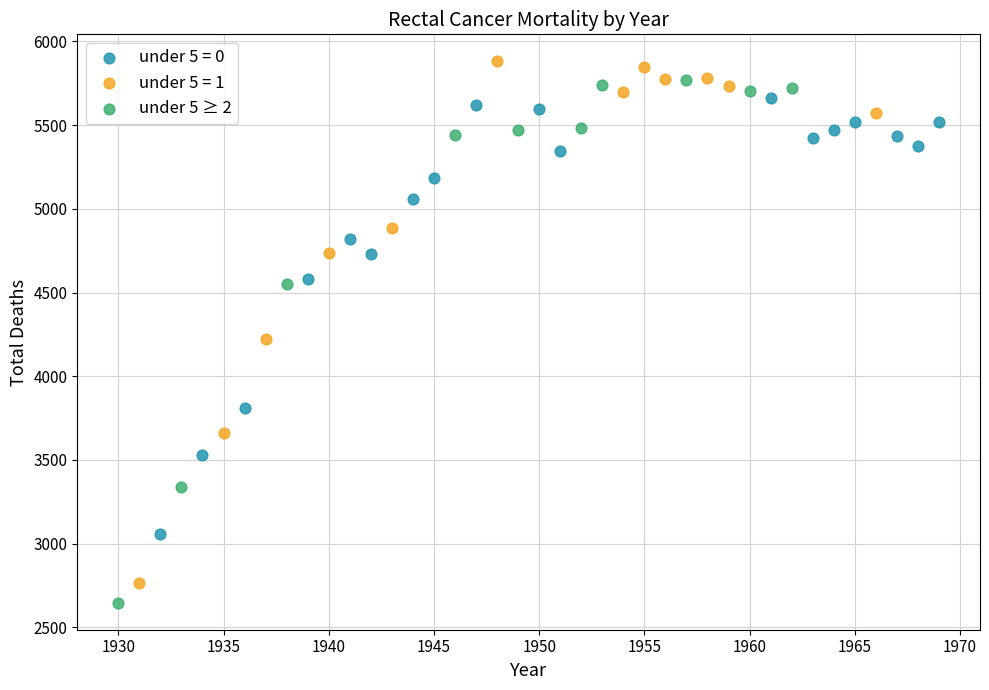

What are all the series names shown in the legend?

under 5 = 0, under 5 = 1, under 5 ≥ 2